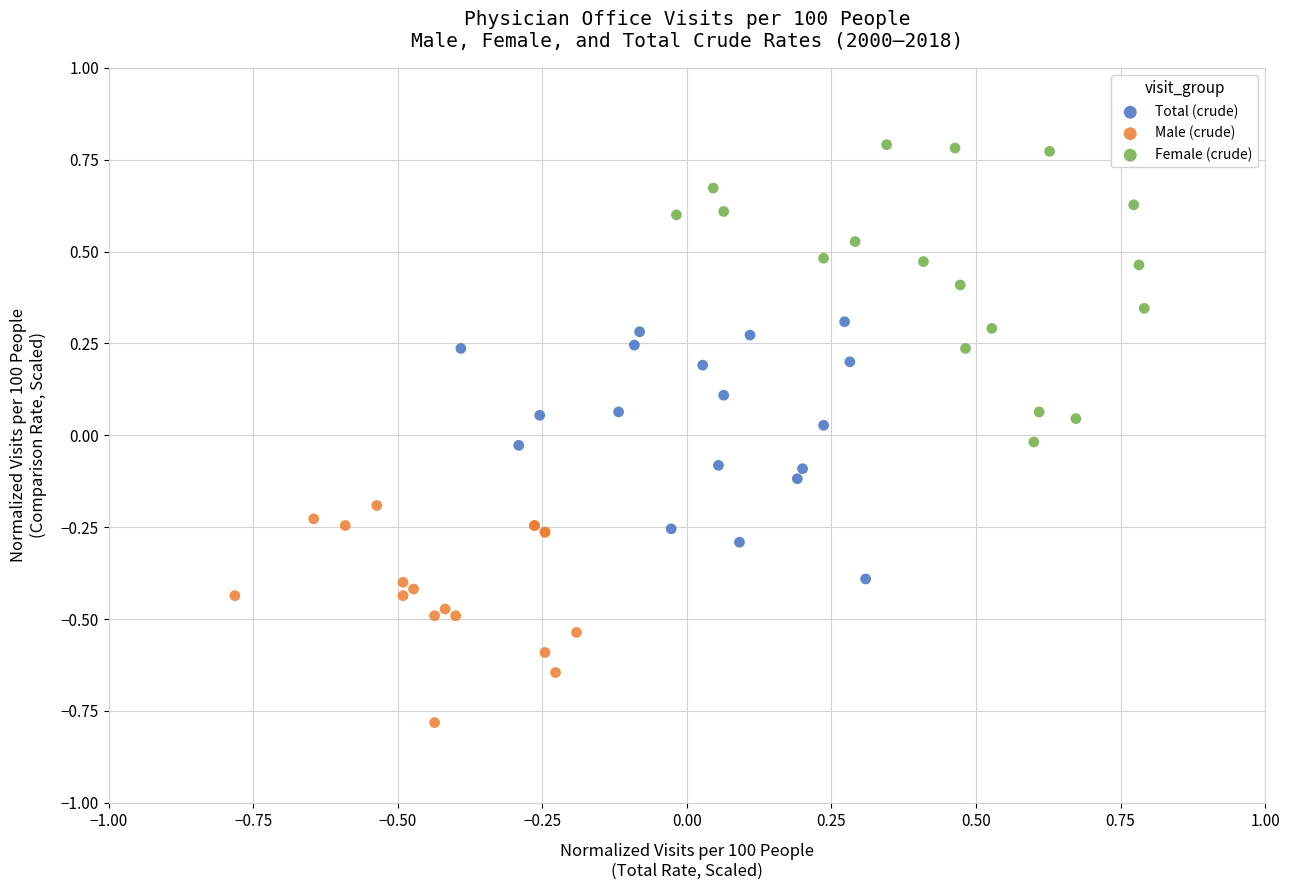

Which series contains the lowest Y value?

Male (crude)